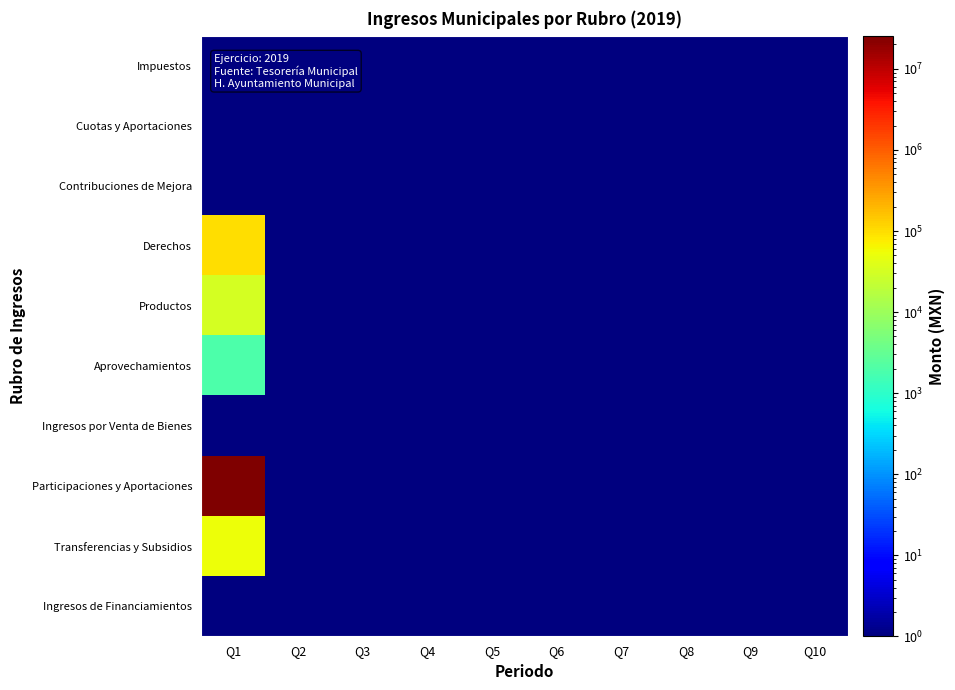

Which category has the lowest value across all series?

Q1